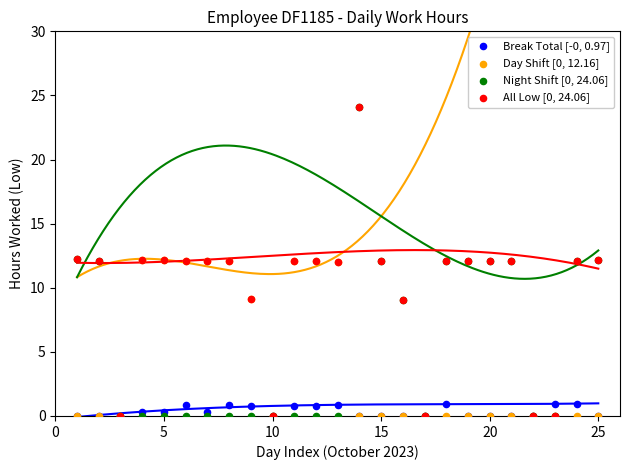

What are all the series names shown in the legend?

Break Total [-0, 0.97], Day Shift [0, 12.16], Night Shift [0, 24.06], All Low [0, 24.06]